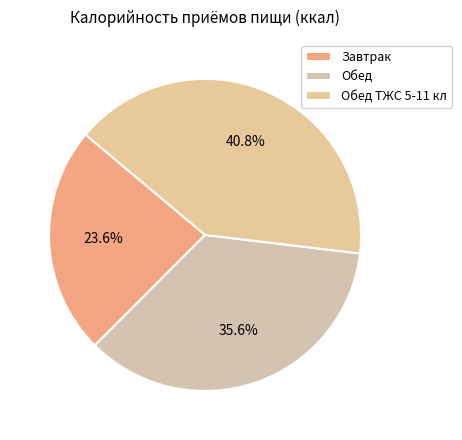

Which slice is the largest?

Обед ТЖС 5-11 кл